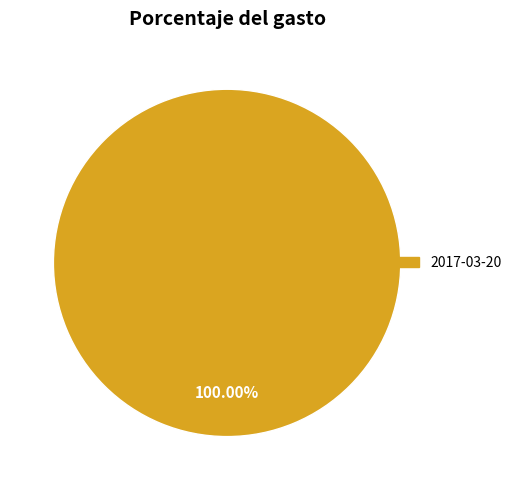

Does any single category account for the majority?

Yes